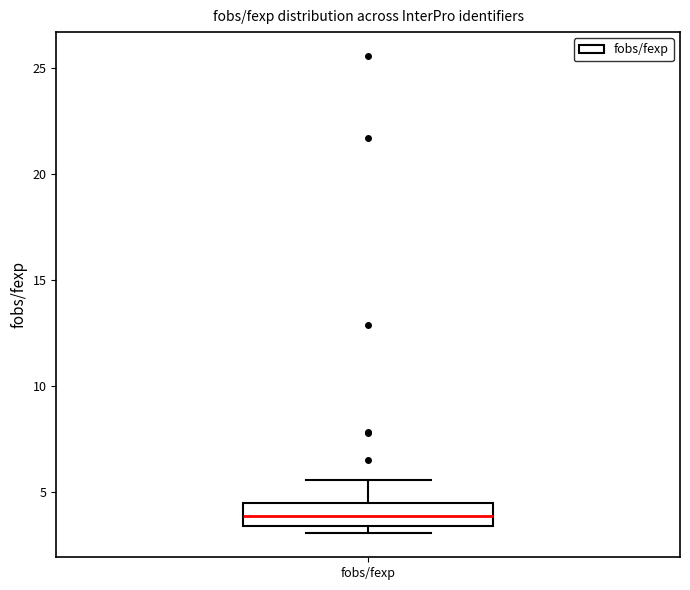

Read this box plot against the y-axis: the position of the median line, the range covered by the box, and the ends of both whiskers. The values are not printed on the chart, so give them approximately, as read against the axis.

median 4.0, box 3.5 to 4.5, whiskers 3.0 to 5.5